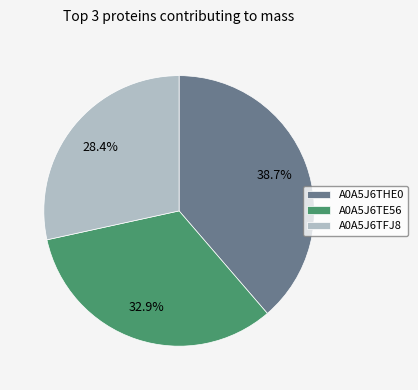

Which category has the biggest portion of the pie?

A0A5J6THE0